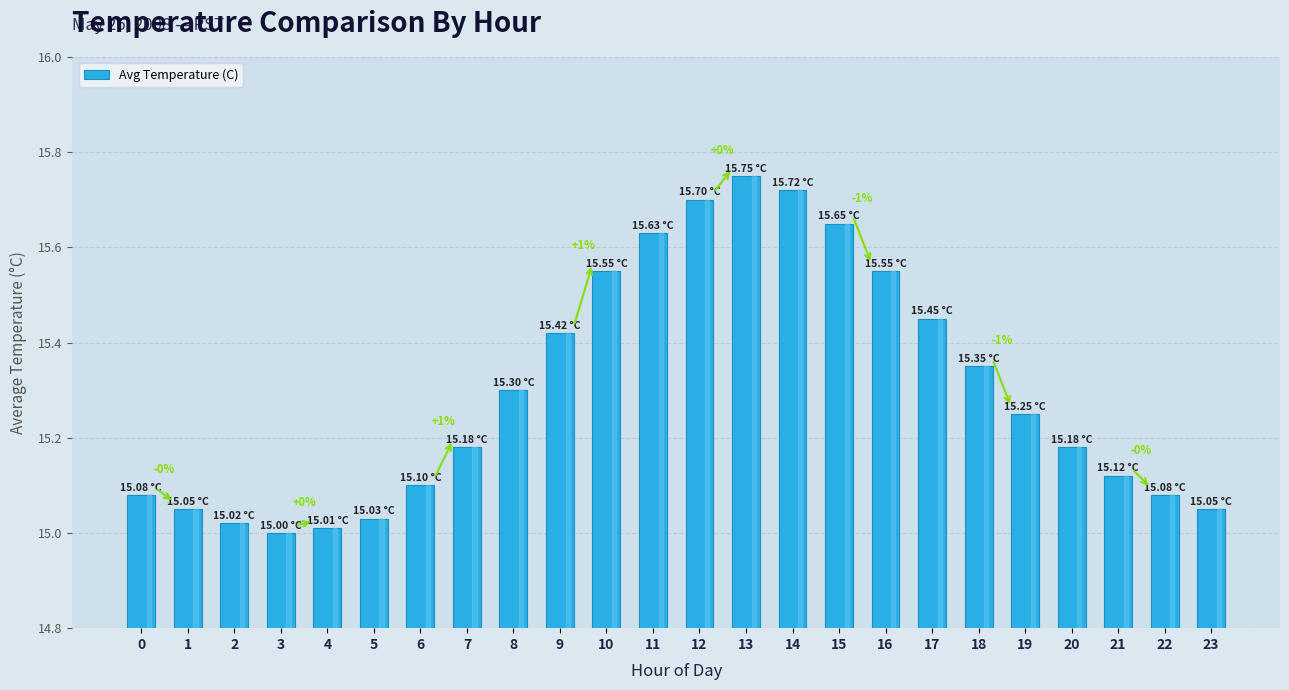

Between 11 and 22, which is larger?

11